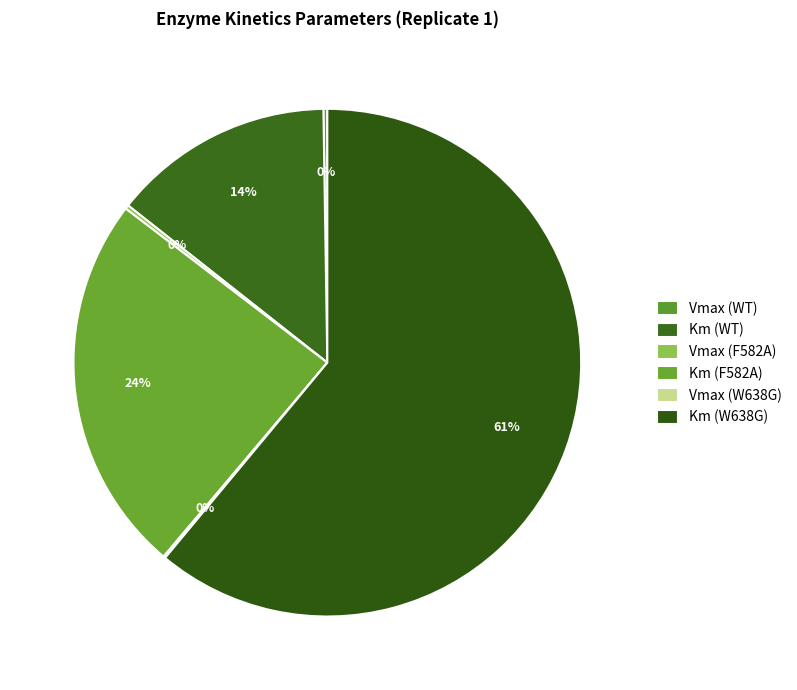

What is the majority slice?

Km (W638G)